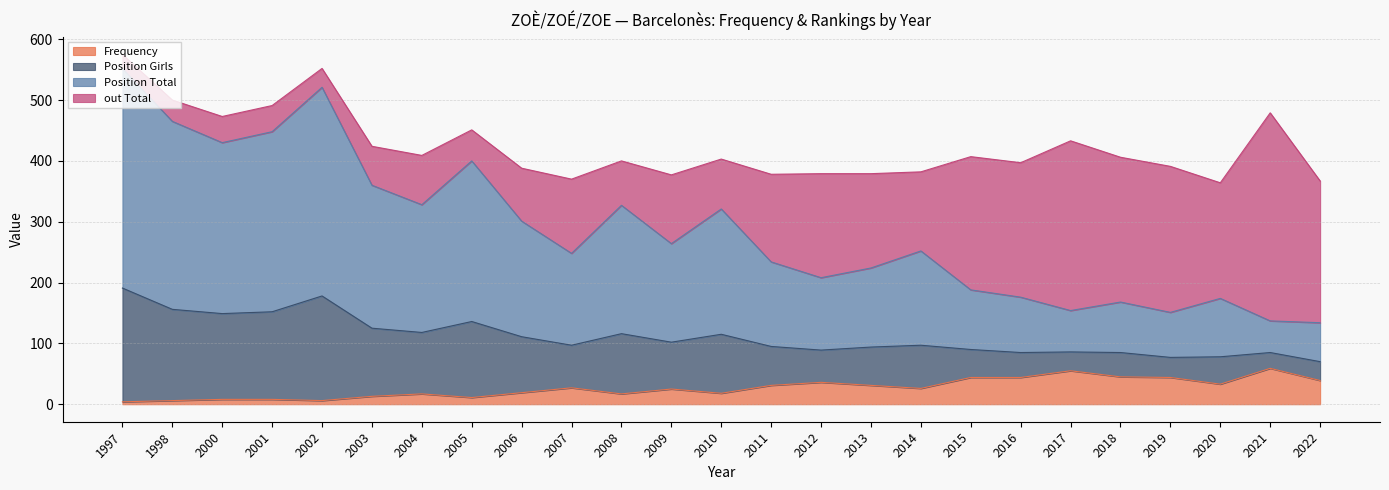

What is the maximum value for Frequency?

59